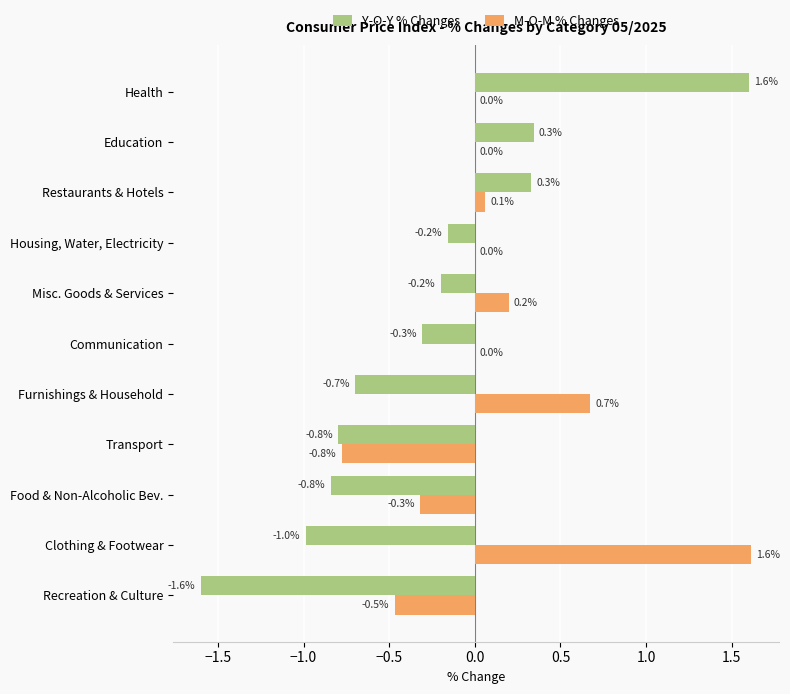

Is the value of Y-O-Y % Changes at Housing, Water, Electricity greater than the value of M-O-M % Changes at Housing, Water, Electricity?

No